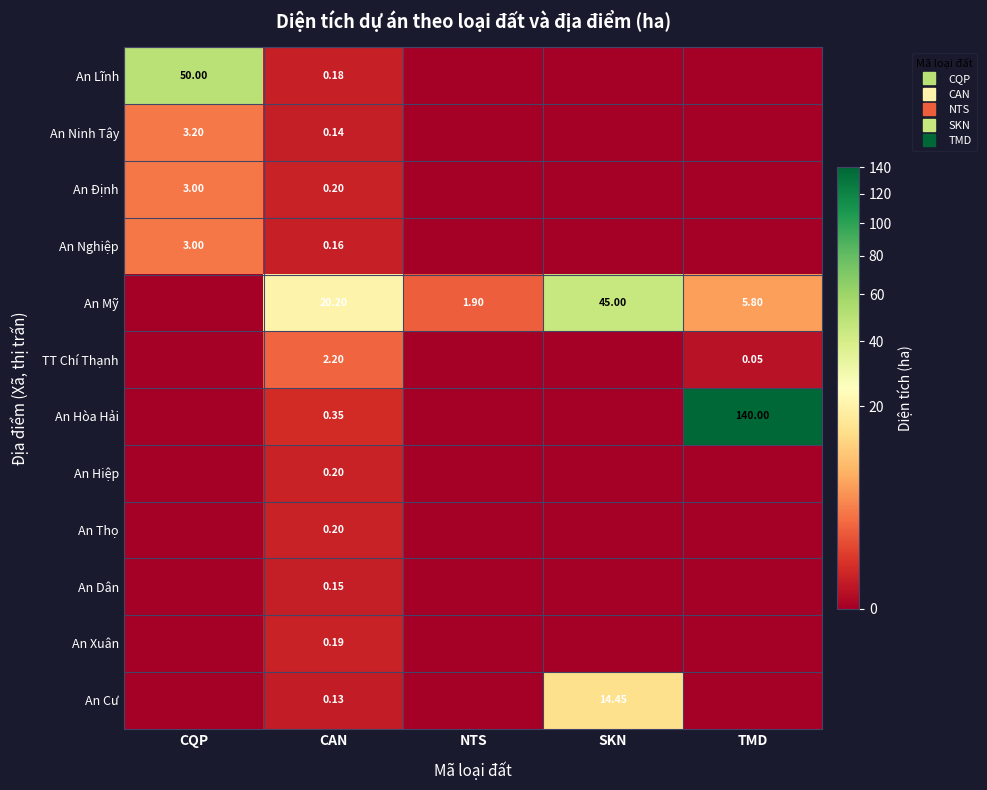

The value of An Dân at CQP is -0.1. True or false?

False